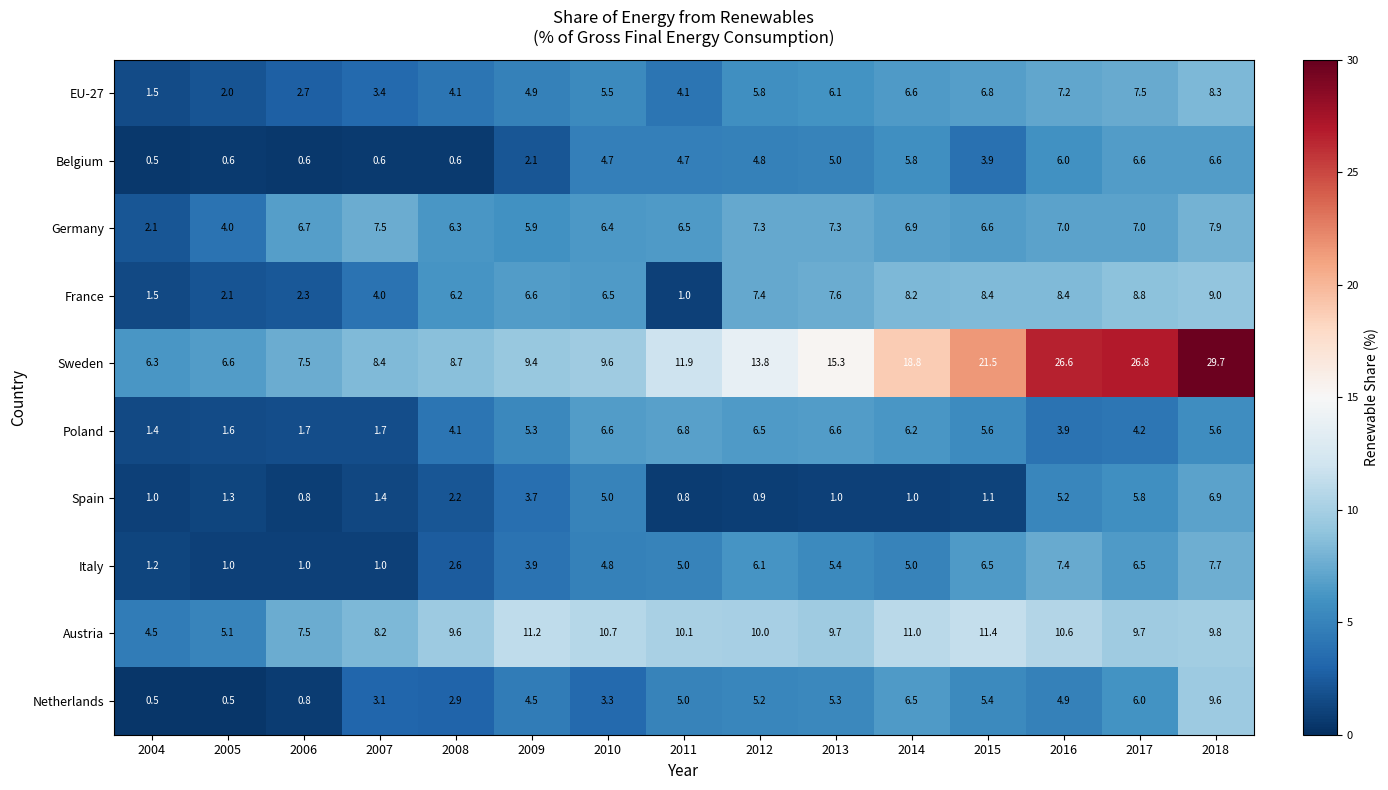

At which category is the sum across all series the highest?

2018